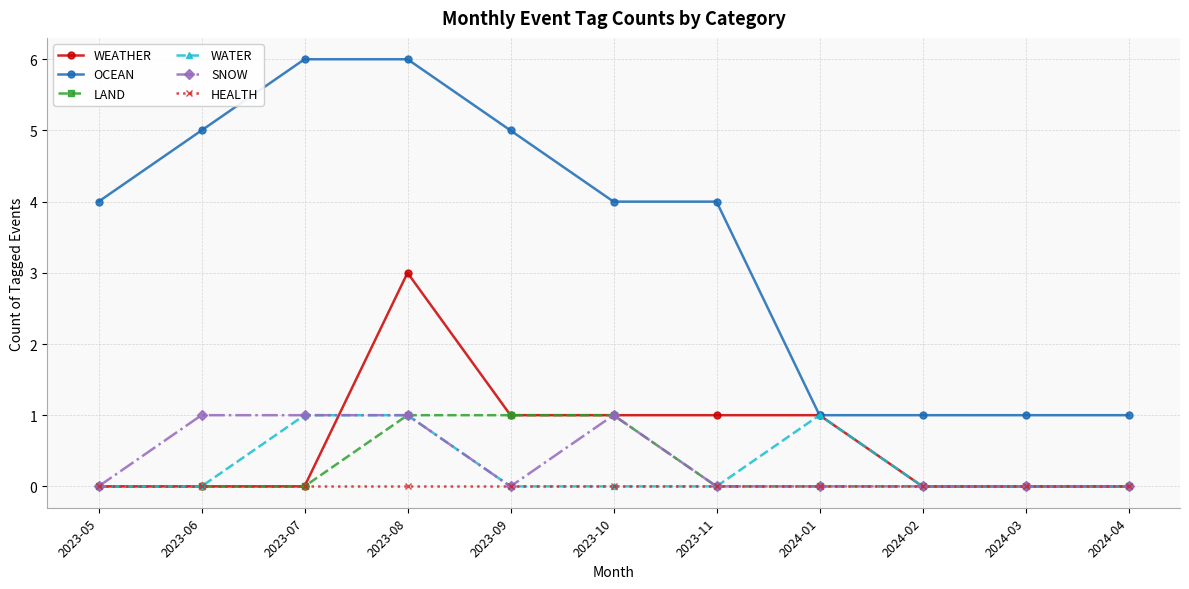

What is the spread (max minus min) of values at 2024-01?

1